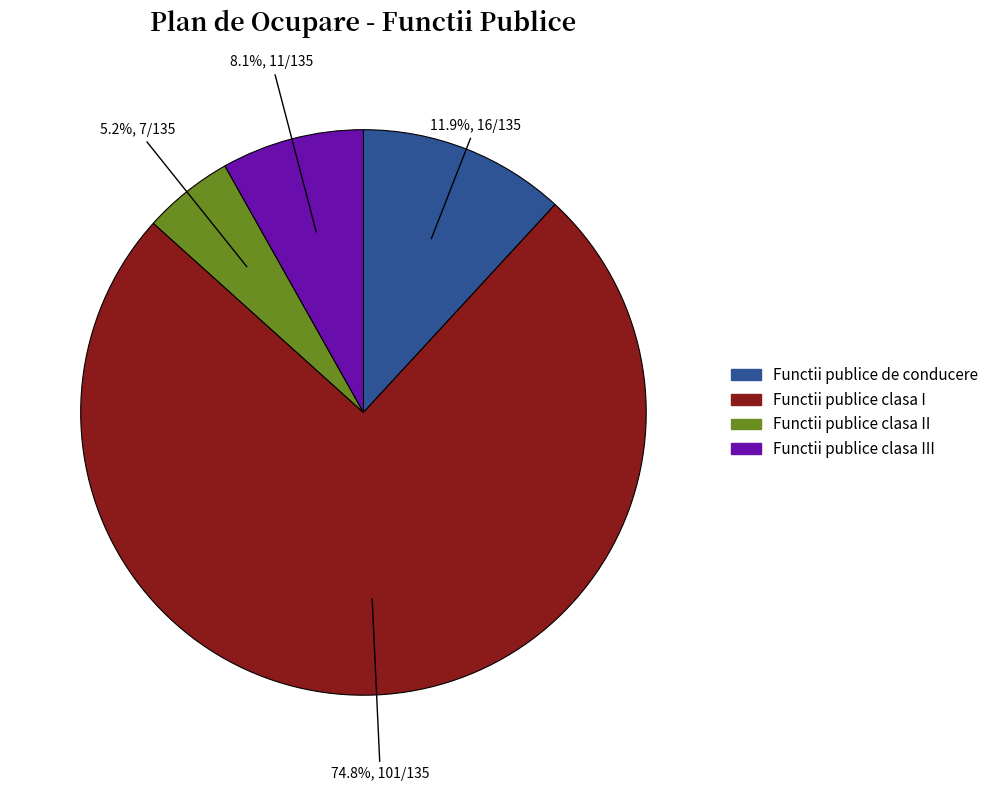

How many slices are in this pie chart?

4